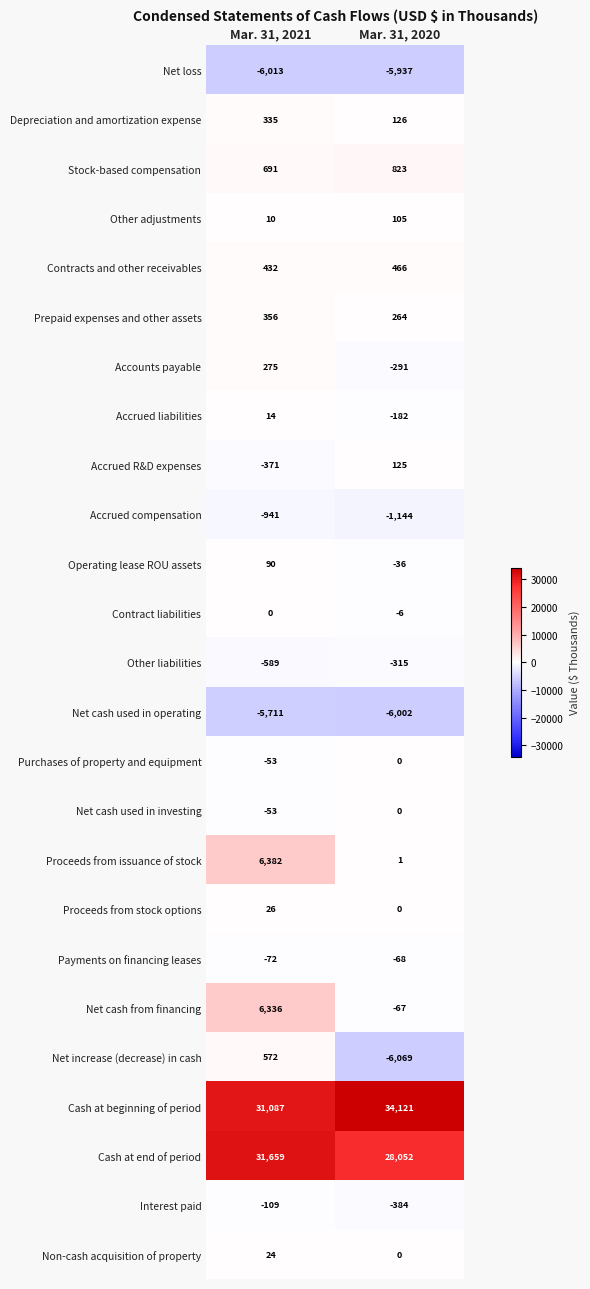

What is the sum of the Contract liabilities values at Mar. 31, 2020 and Mar. 31, 2021?

-6